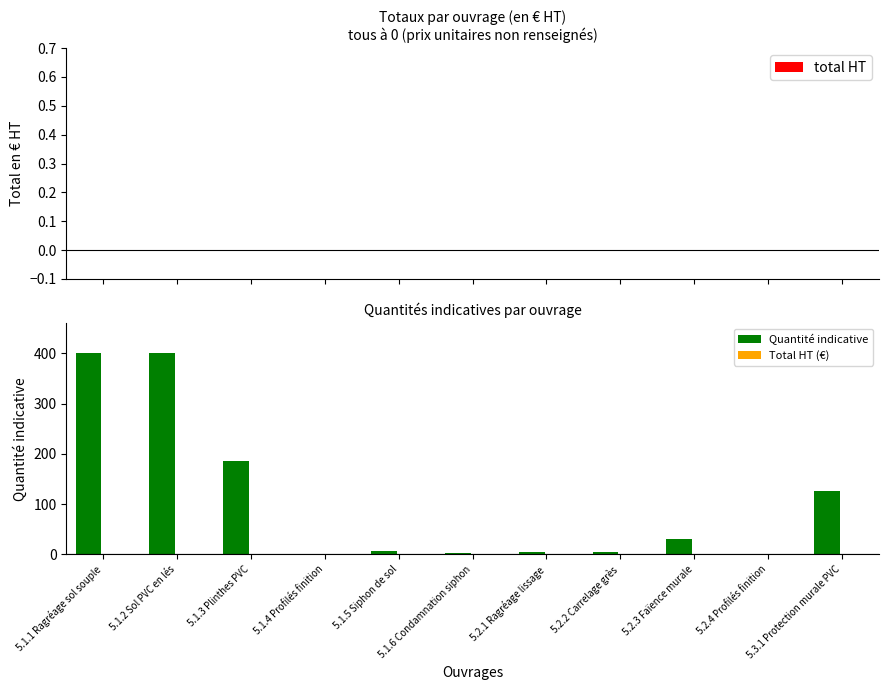

What is the maximum value shown in the chart?

400